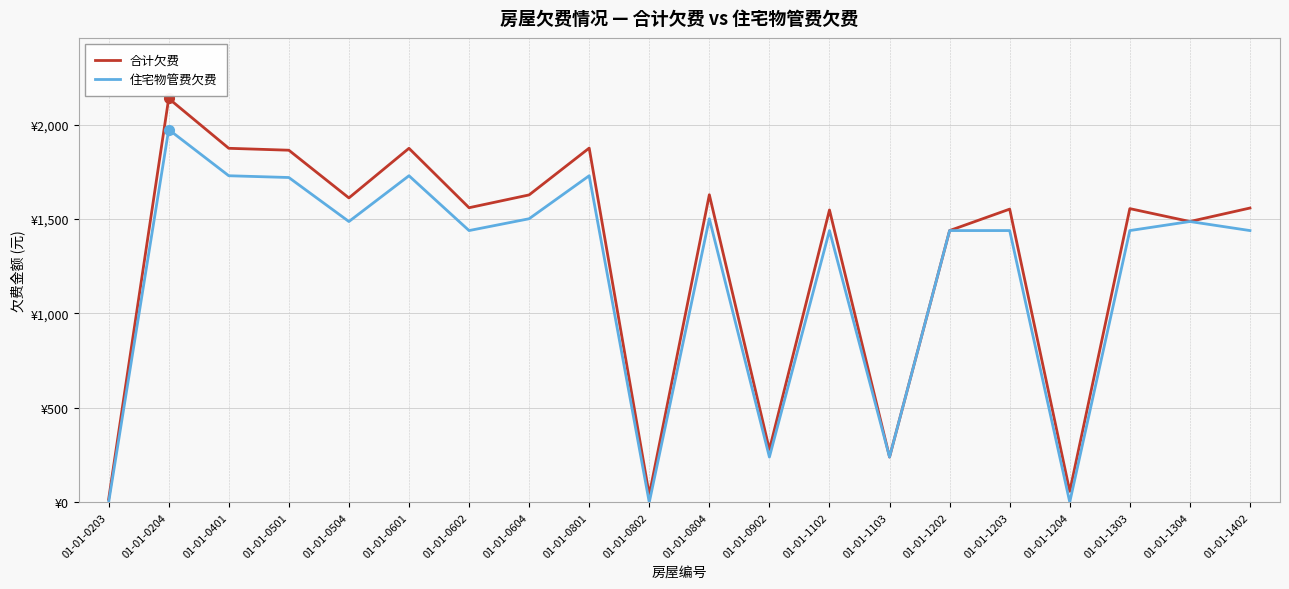

At which category does 合计欠费 reach its first local peak?

01-01-0204